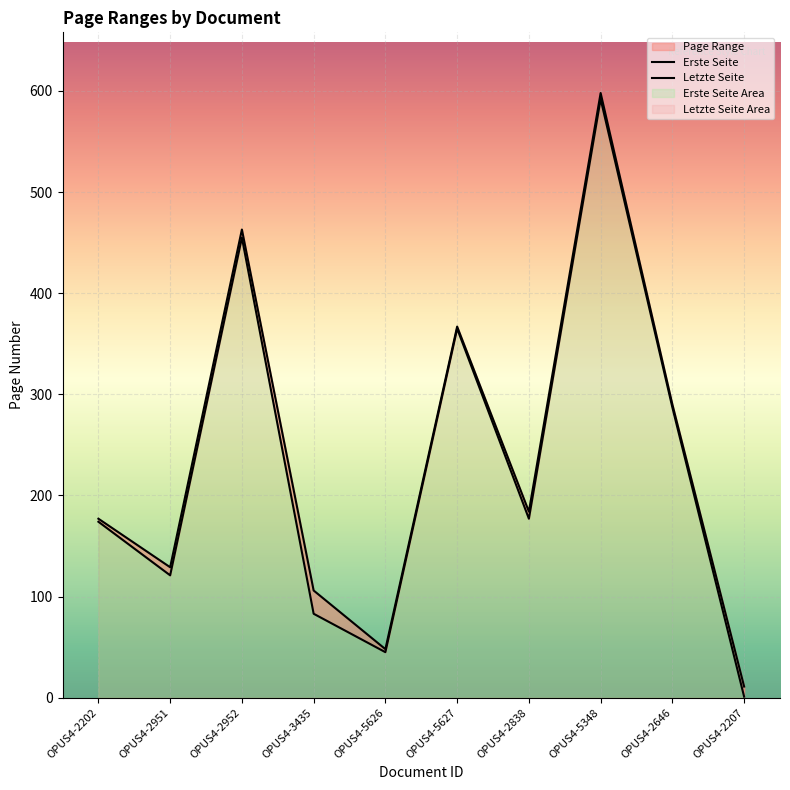

Is it true that Letzte Seite equals 106 at OPUS4-3435?

True